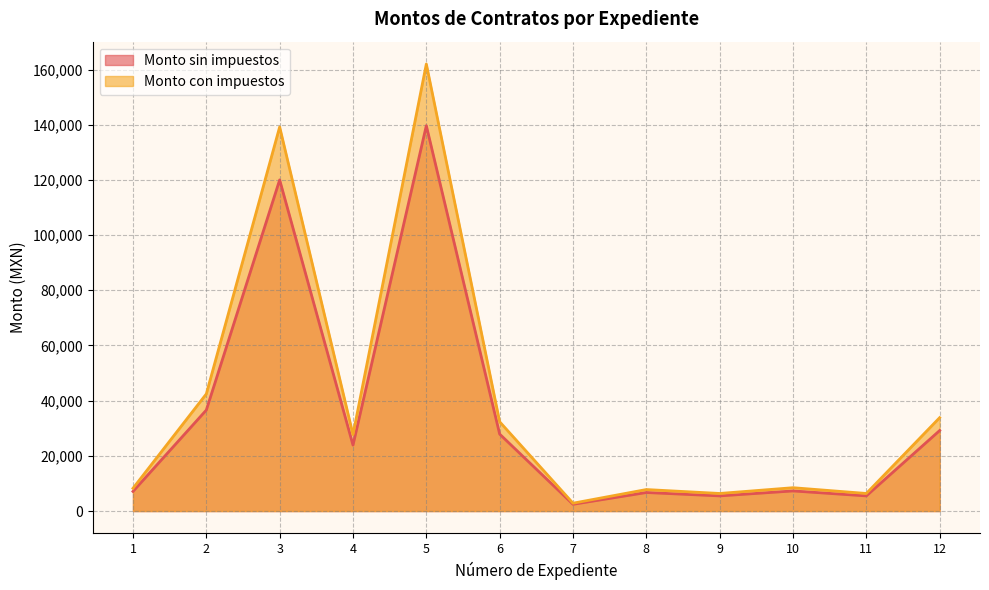

At which category is the sum across all series the highest?

5